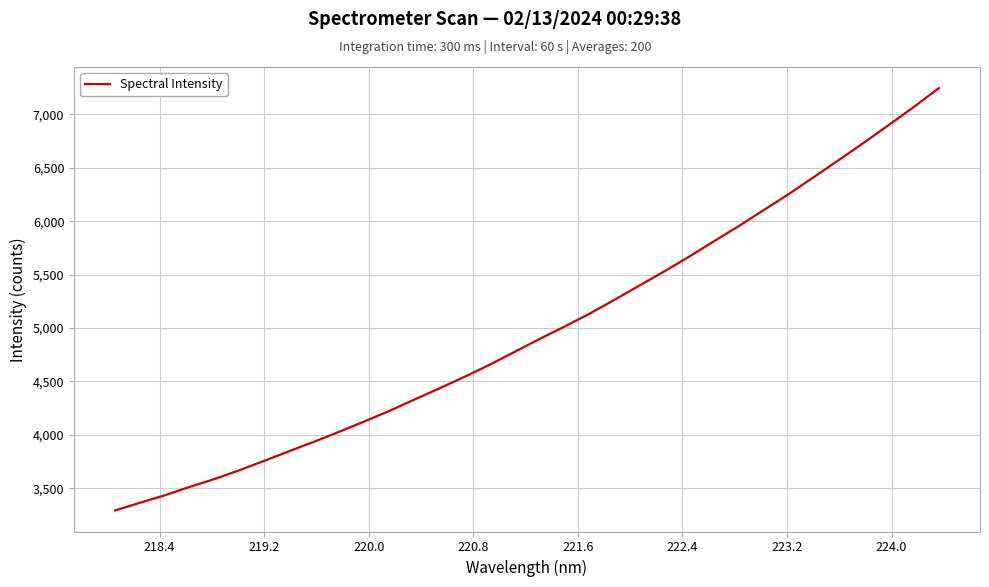

What is the difference between the maximum and minimum values?

3951.8